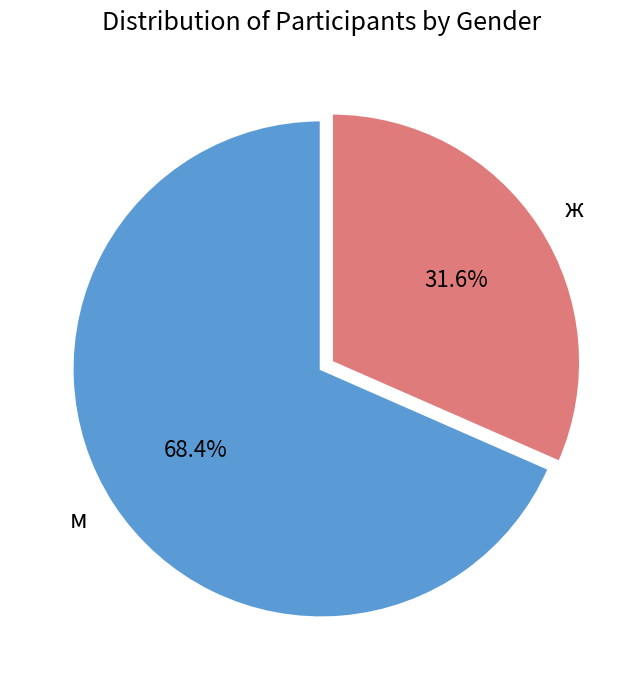

Which slice is the largest?

м